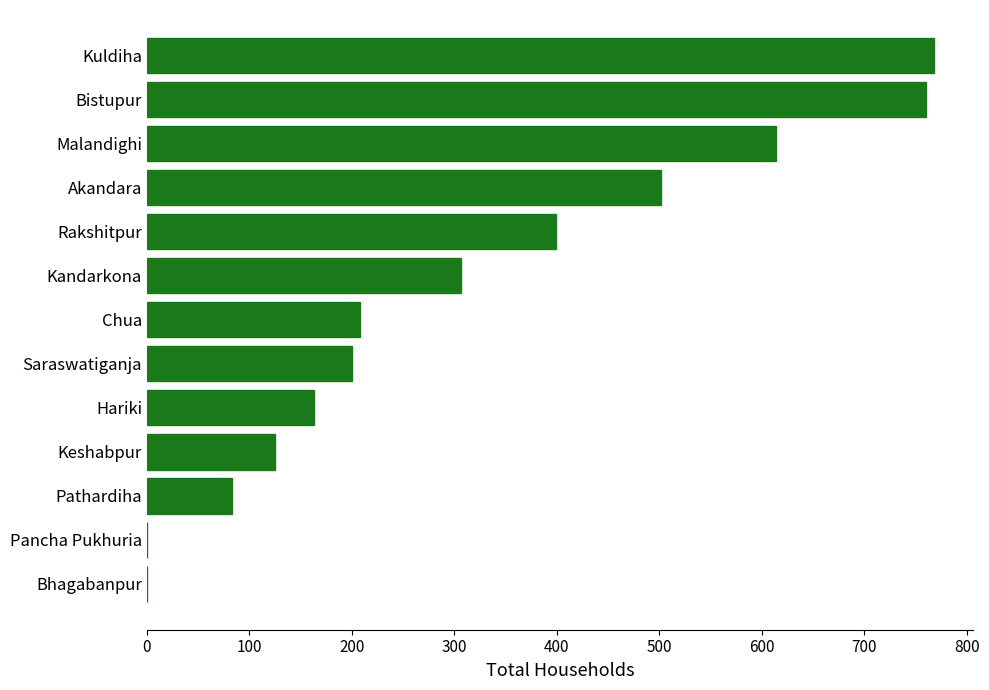

What is the sum of the values at Saraswatiganja and Rakshitpur?

599